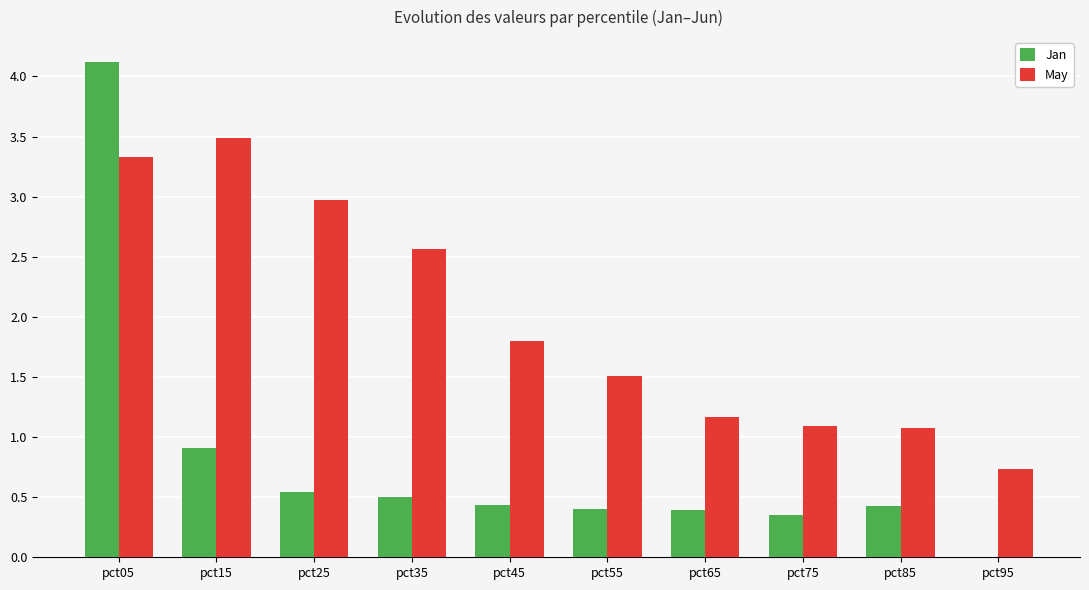

Is the value of Jan at pct85 greater than the value of May at pct25?

No